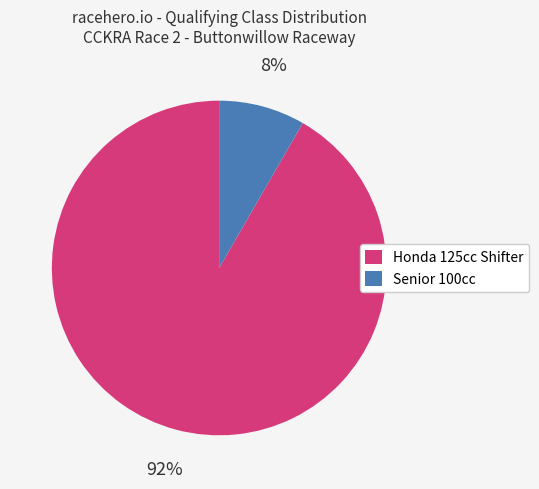

Combined, do Senior 100cc and Honda 125cc Shifter account for over 50%?

Yes